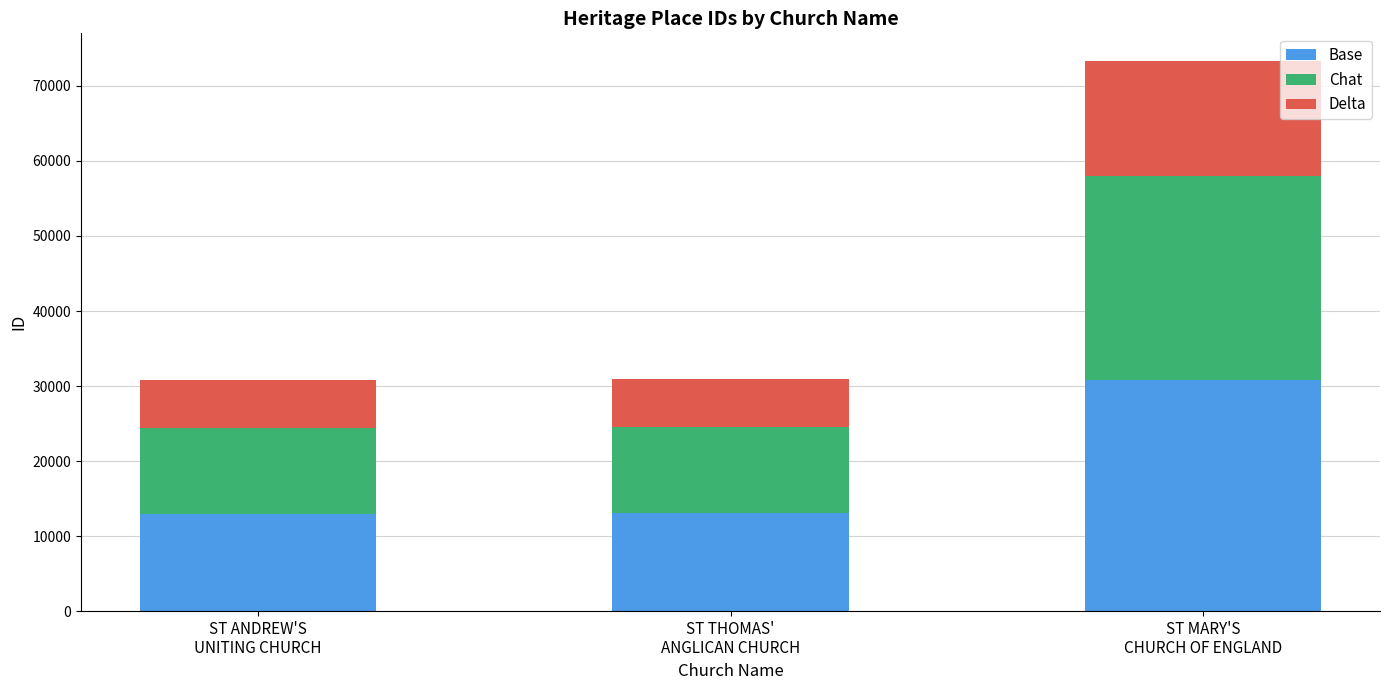

What is the minimum value for Base?

12965